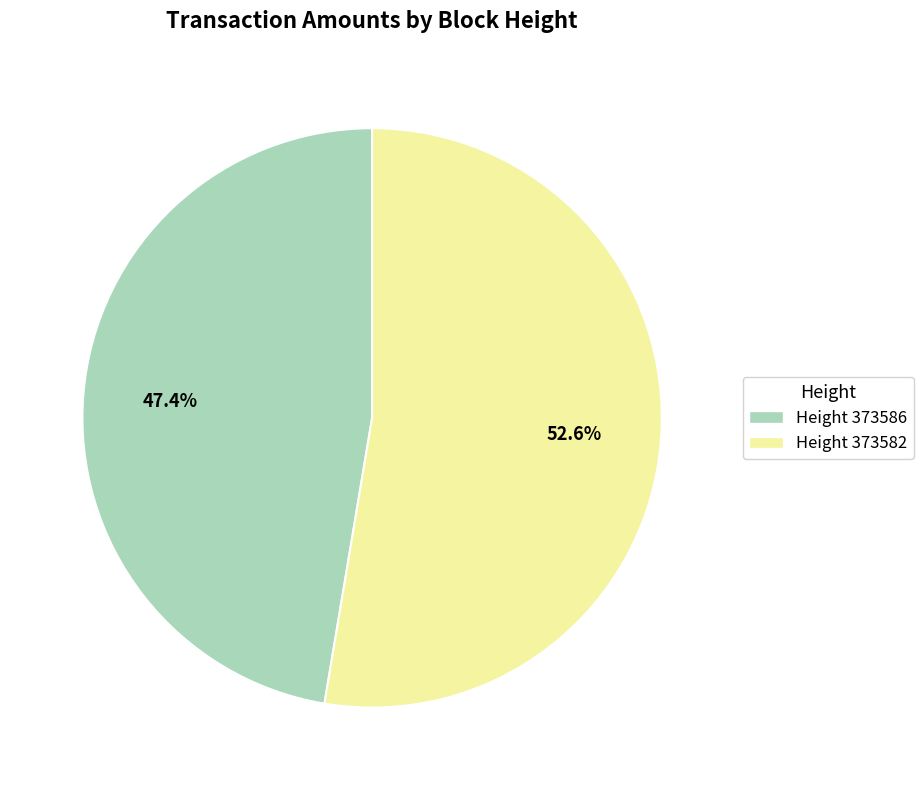

What is the smallest slice in the pie chart?

Height 373586